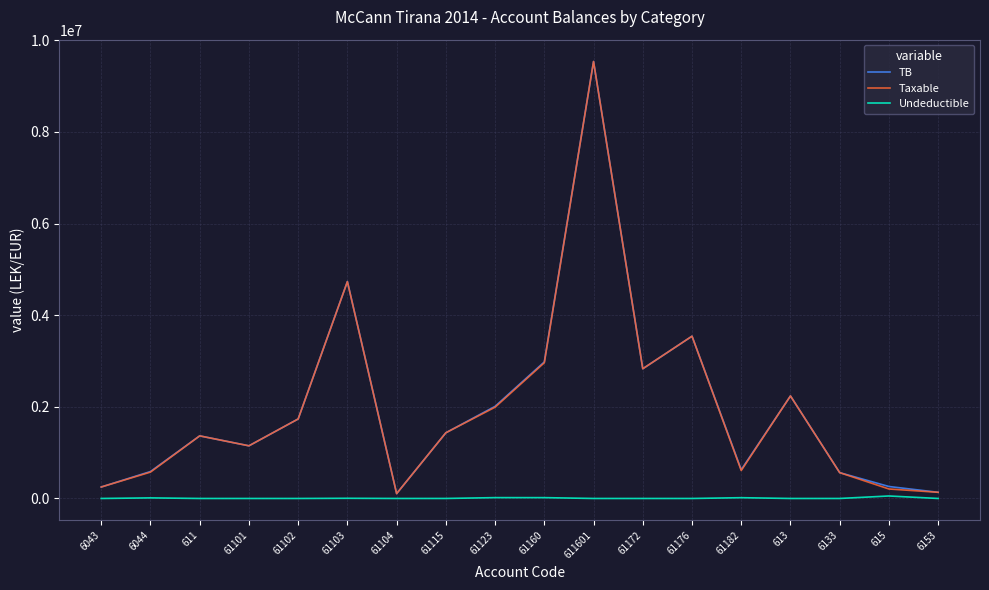

True or false: TB and Undeductible intersect in this chart.

False